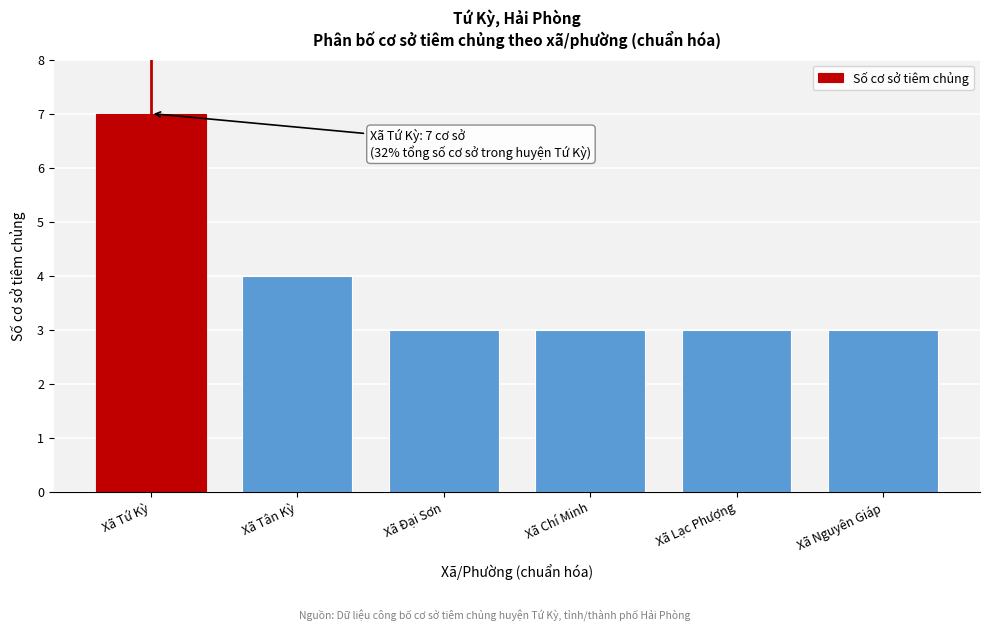

Reading left to right, list all the values displayed in this chart.

7	4	3	3	3	3